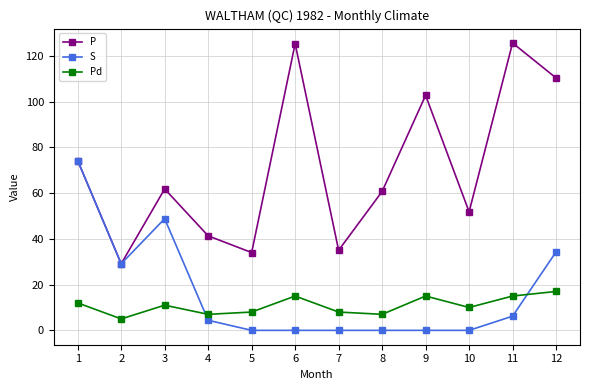

How many data points does each series have?

12